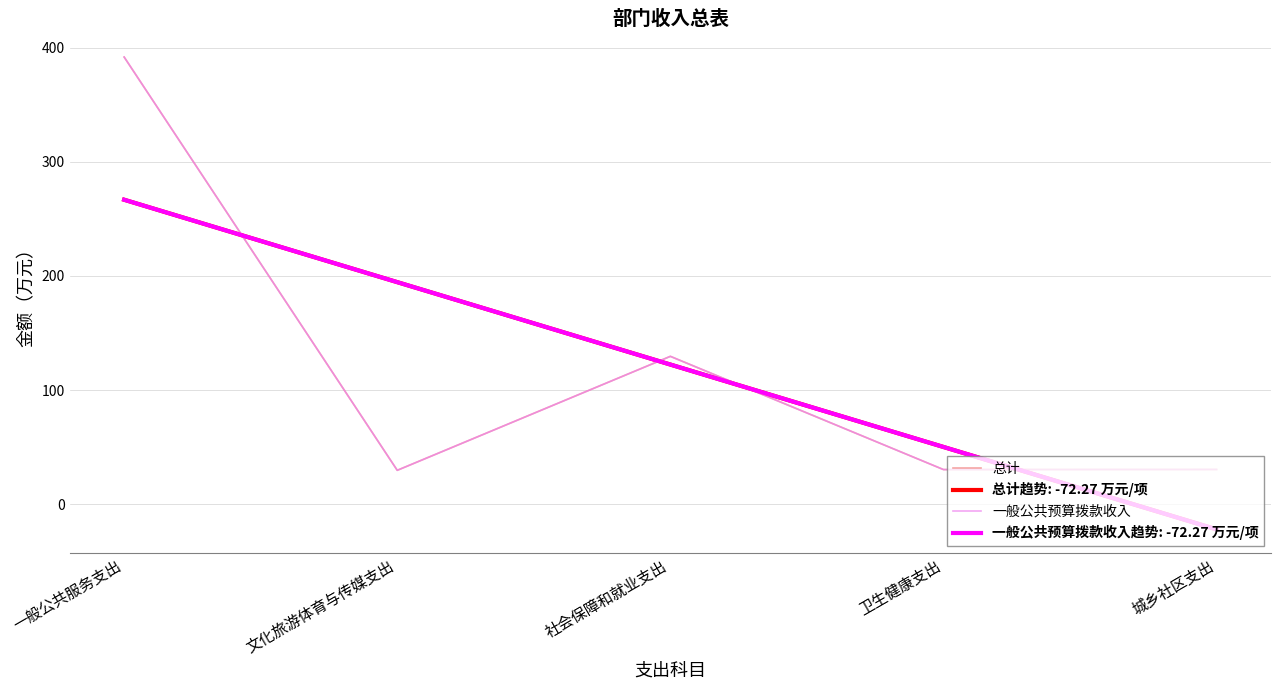

At which category is the sum across all series the highest?

一般公共服务支出